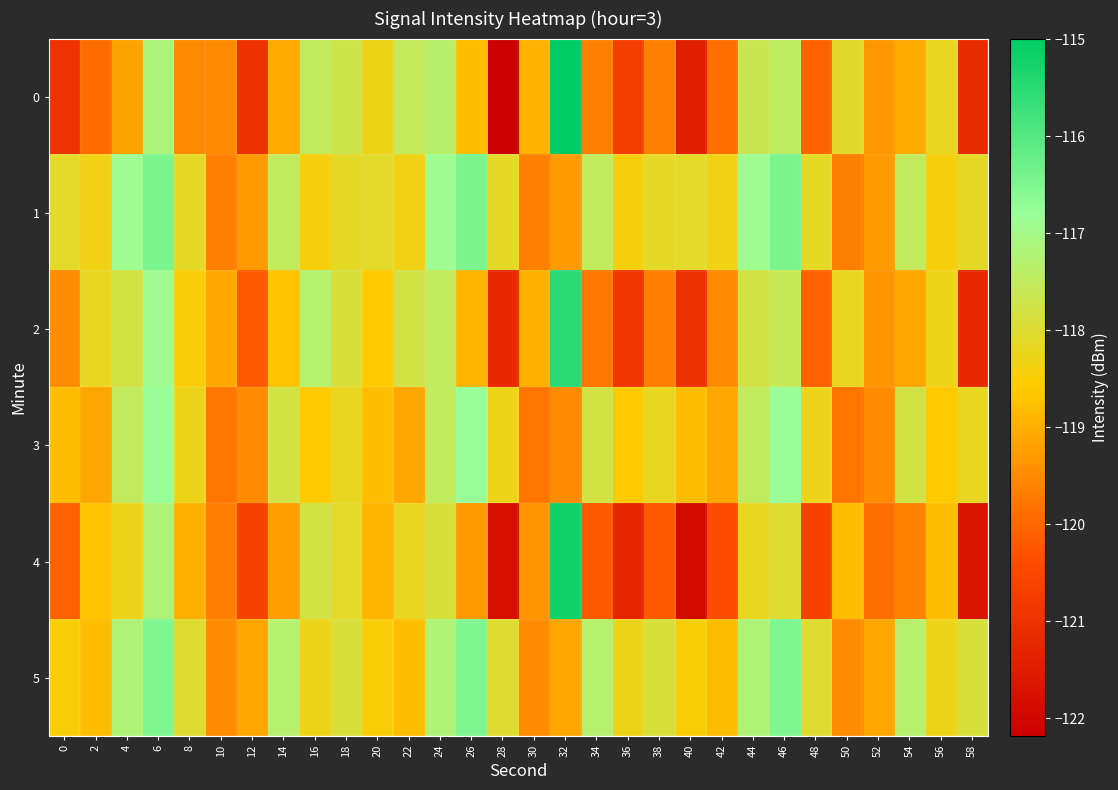

Reading left to right, extract all data points from this chart.

0: 0=-121.0	2=-119.9	4=-119.2	6=-117.1	8=-119.5	10=-119.5	12=-121.0	14=-119.1	16=-117.5	18=-117.7	20=-118.3	22=-117.5	24=-117.3	26=-118.8	28=-122.2	30=-118.9	32=-115.0	34=-119.7	36=-120.7	38=-119.7	40=-121.4	42=-119.9	44=-117.6	46=-117.4	48=-120.1	50=-118.1	52=-119.3	54=-119.1	56=-118.2	58=-121.1
1: 0=-118.1	2=-118.3	4=-116.9	6=-116.5	8=-118.1	10=-119.7	12=-119.3	14=-117.5	16=-118.4	18=-118.1	20=-118.1	22=-118.3	24=-116.9	26=-116.5	28=-118.1	30=-119.7	32=-119.3	34=-117.5	36=-118.4	38=-118.1	40=-118.1	42=-118.3	44=-116.9	46=-116.5	48=-118.1	50=-119.7	52=-119.3	54=-117.5	56=-118.4	58=-118.1
2: 0=-119.5	2=-118.2	4=-117.8	6=-116.9	8=-118.5	10=-119.1	12=-120.2	14=-118.7	16=-117.3	18=-117.9	20=-118.6	22=-117.8	24=-117.5	26=-118.9	28=-121.2	30=-119.0	32=-115.5	34=-119.8	36=-120.9	38=-119.7	40=-121.0	42=-119.5	44=-117.8	46=-117.6	48=-120.1	50=-118.2	52=-119.4	54=-119.1	56=-118.3	58=-121.2
3: 0=-118.8	2=-119.1	4=-117.5	6=-116.8	8=-118.3	10=-119.8	12=-119.5	14=-117.8	16=-118.6	18=-118.2	20=-118.8	22=-119.1	24=-117.5	26=-116.8	28=-118.3	30=-119.8	32=-119.5	34=-117.8	36=-118.6	38=-118.2	40=-118.8	42=-119.1	44=-117.5	46=-116.8	48=-118.3	50=-119.8	52=-119.5	54=-117.8	56=-118.6	58=-118.2
4: 0=-120.1	2=-118.7	4=-118.3	6=-117.2	8=-119.0	10=-119.7	12=-120.6	14=-119.2	16=-117.8	18=-118.1	20=-118.9	22=-118.2	24=-117.9	26=-119.3	28=-121.8	30=-119.4	32=-115.2	34=-120.2	36=-121.3	38=-120.2	40=-121.9	42=-120.4	44=-118.2	46=-118.0	48=-120.6	50=-118.8	52=-119.9	54=-119.6	56=-118.8	58=-121.7
5: 0=-118.5	2=-118.8	4=-117.2	6=-116.5	8=-118.0	10=-119.5	12=-119.1	14=-117.3	16=-118.3	18=-117.9	20=-118.5	22=-118.8	24=-117.2	26=-116.5	28=-118.0	30=-119.5	32=-119.1	34=-117.3	36=-118.3	38=-117.9	40=-118.5	42=-118.8	44=-117.2	46=-116.5	48=-118.0	50=-119.5	52=-119.1	54=-117.3	56=-118.3	58=-117.9